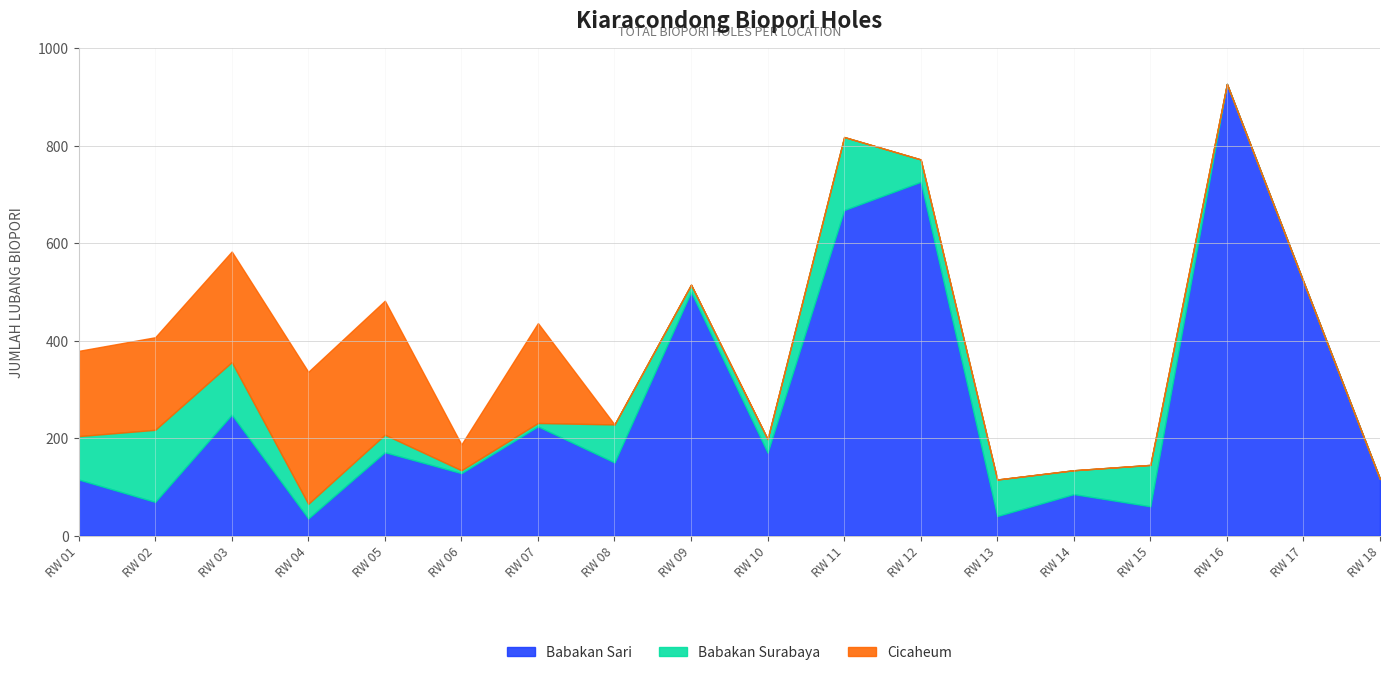

Which label corresponds to the largest value in the chart?

RW 16